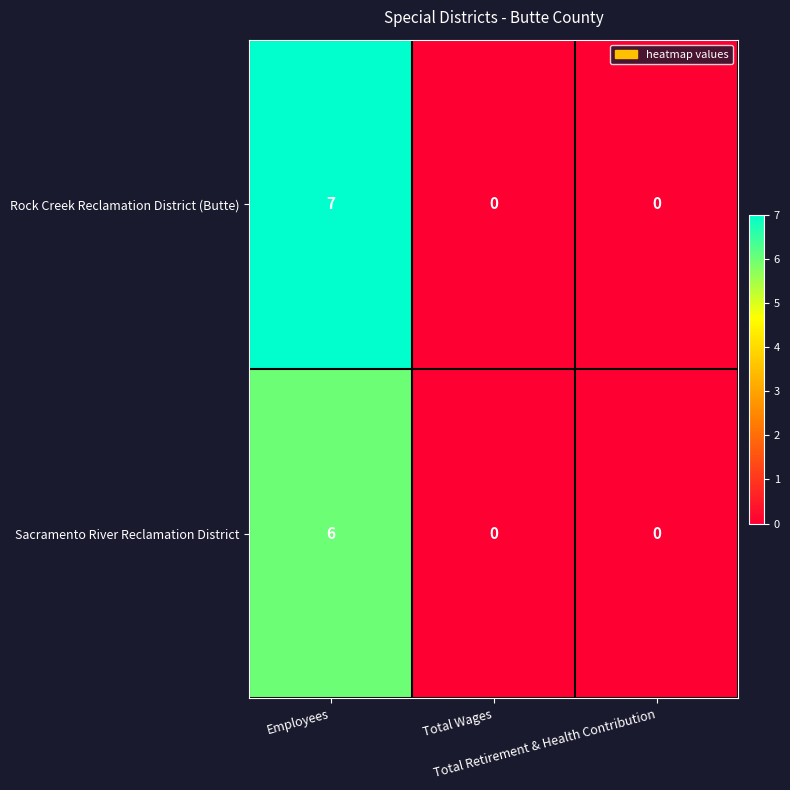

At how many categories does at least one series exceed 5?

1